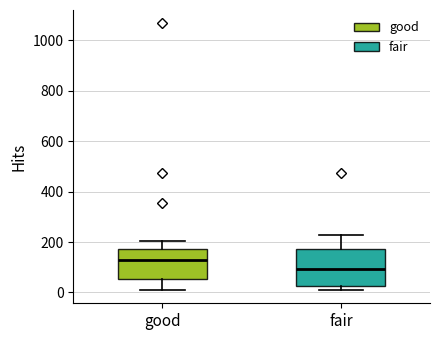

Where does the upper whisker of the box for fair end on the y-axis? The values are not printed on the chart, so give them approximately, as read against the axis.

240